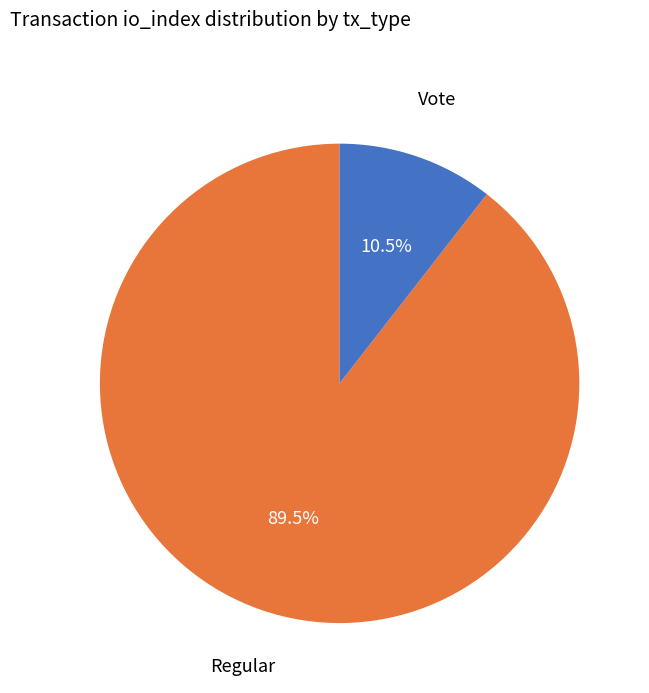

Does any single category account for the majority?

Yes